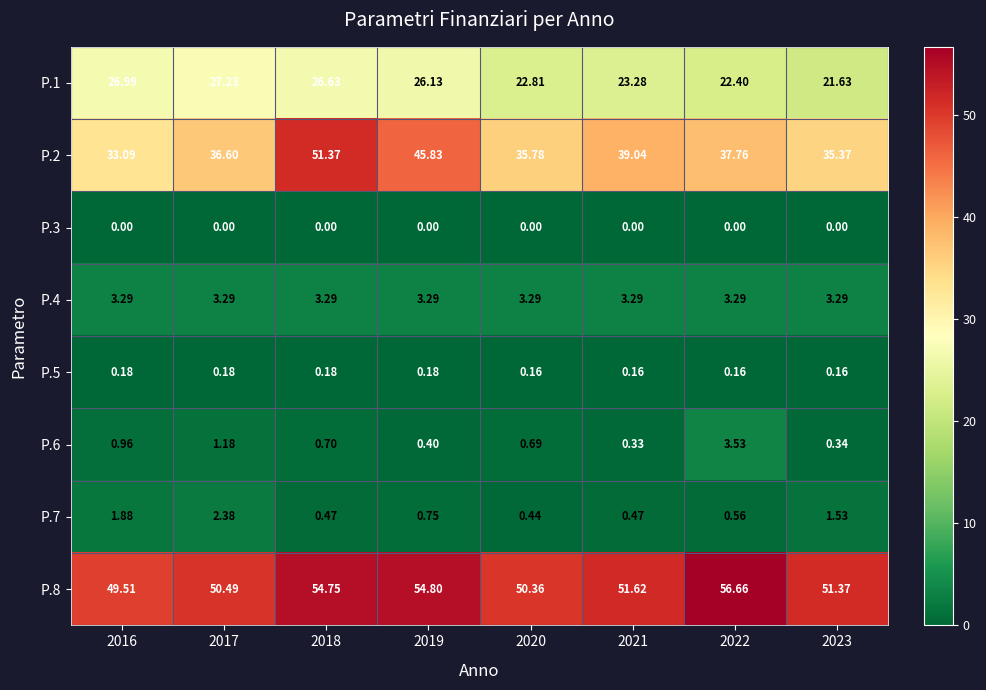

Is the value of P.7 at 2021 greater than the value of P.5 at 2018?

Yes